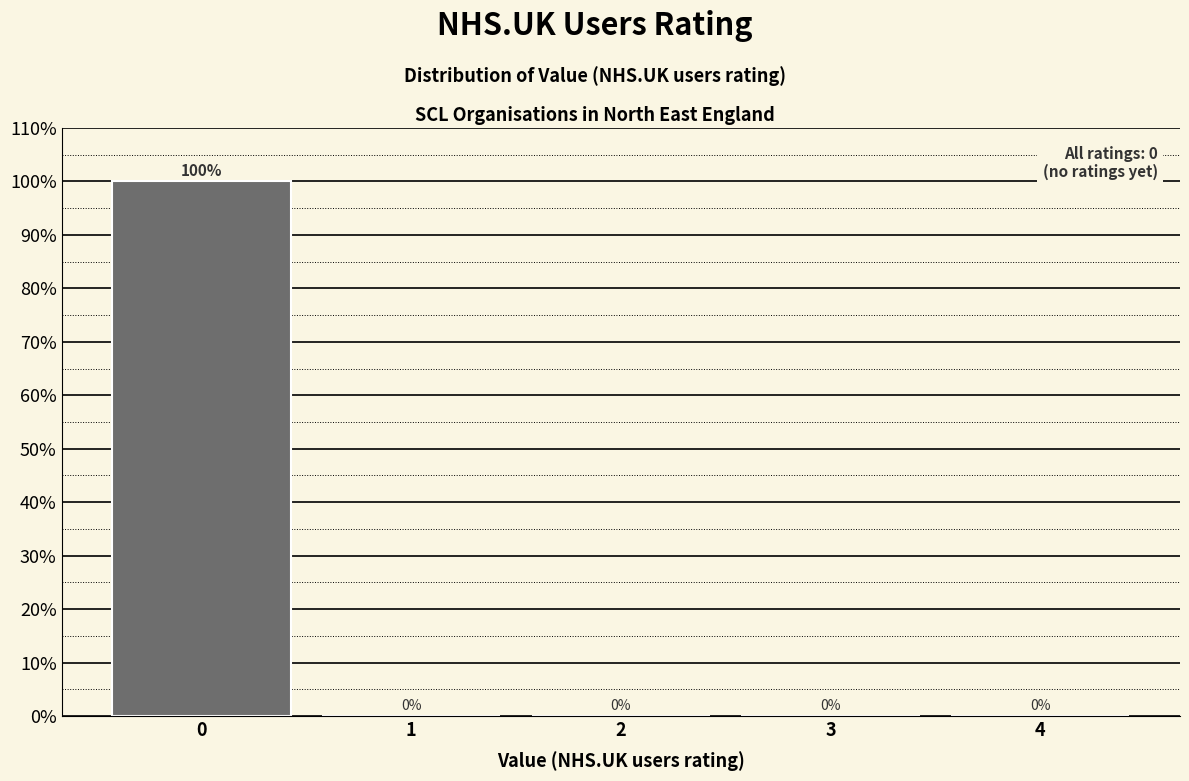

How tall is the bar that spans -0.5 to 0.5 on the x-axis?

100